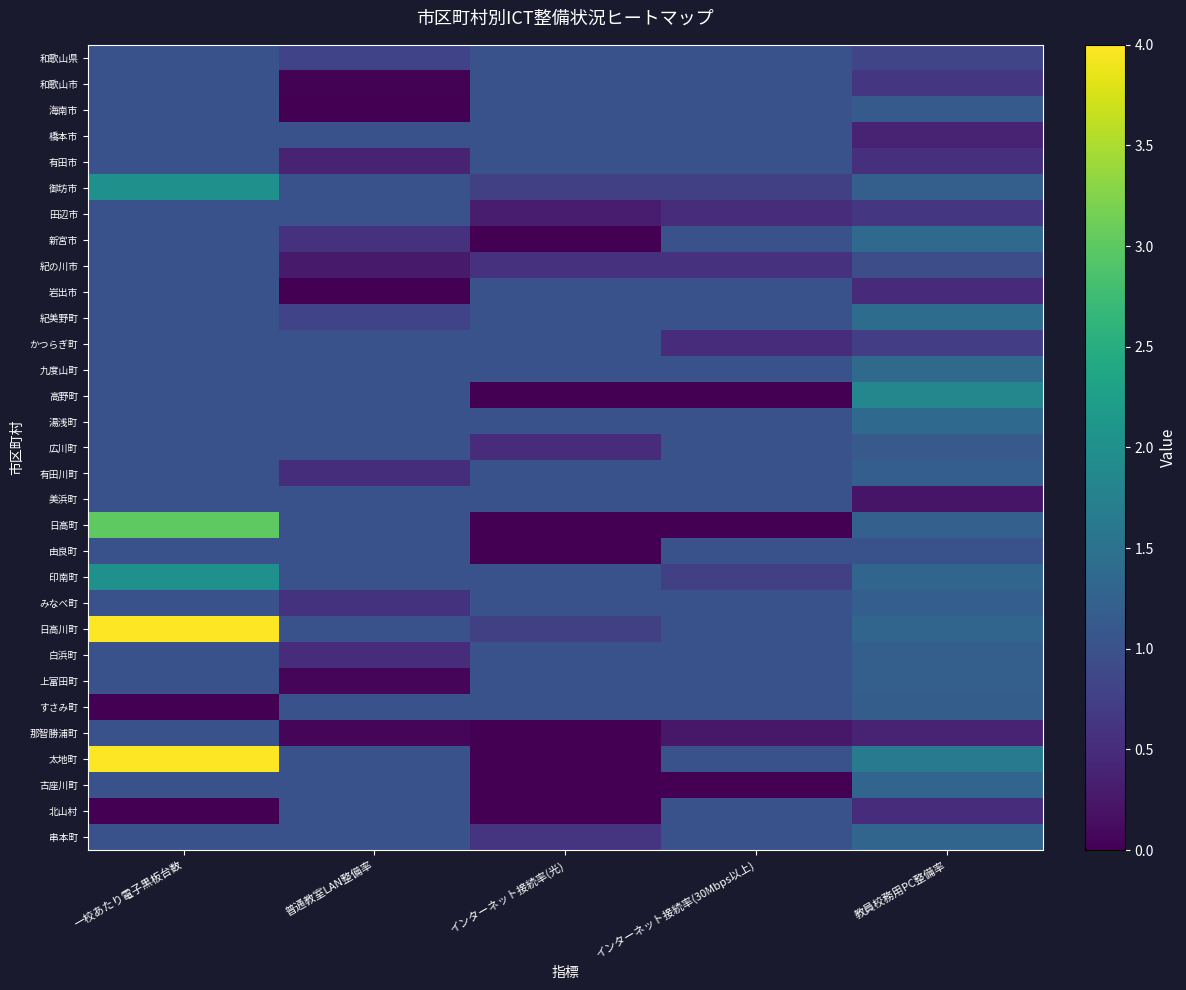

At which category does the chart reach its peak across all series?

一校あたり電子黒板台数